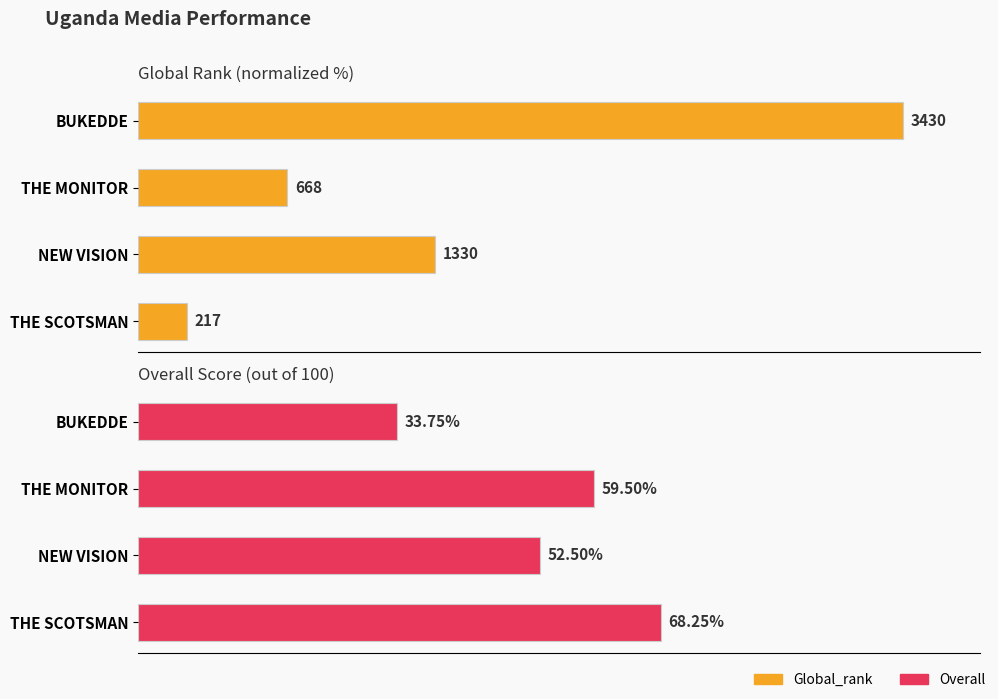

Are the bars grouped side by side (vs. stacked)?

Yes